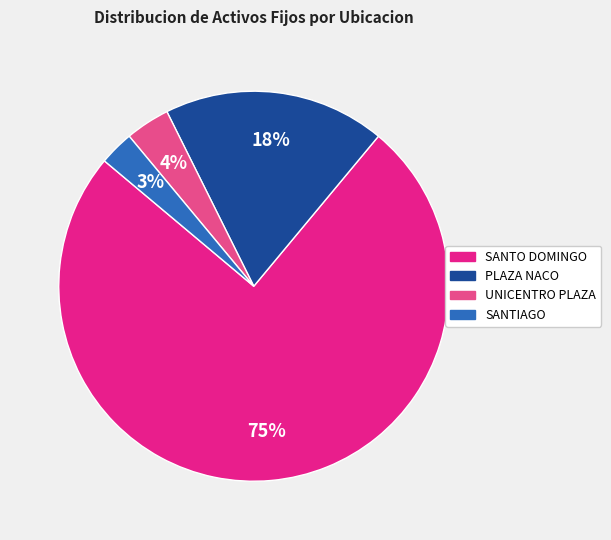

Does any single category account for the majority?

Yes